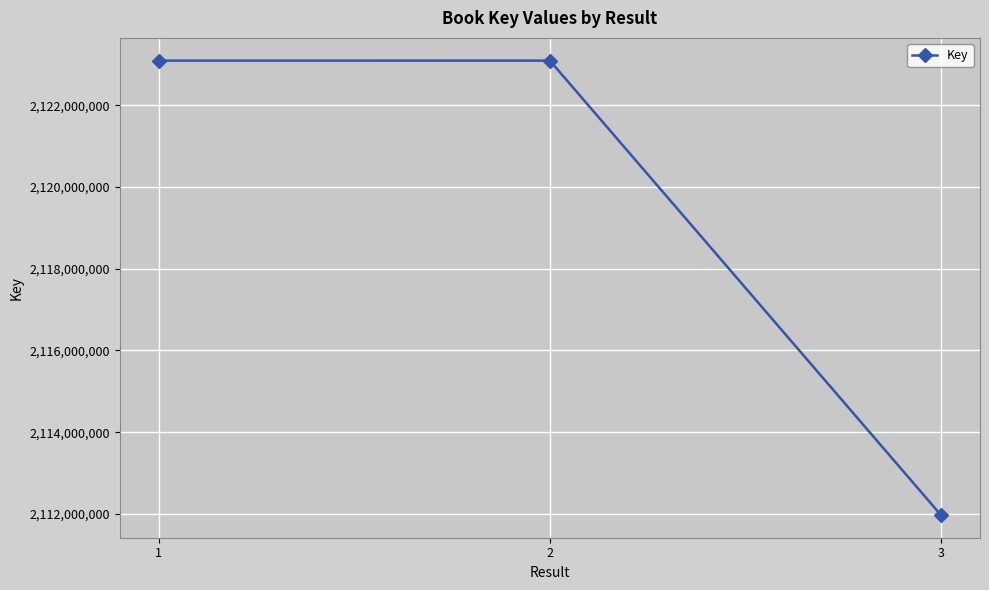

What is the value of the 2nd point from the left?

2123097215